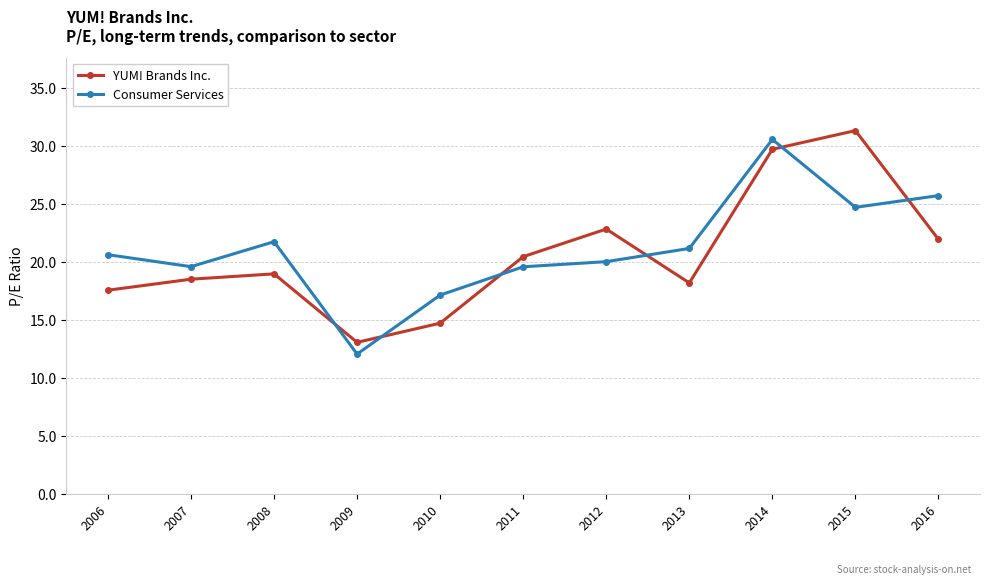

At which category is the sum across all series the highest?

2014